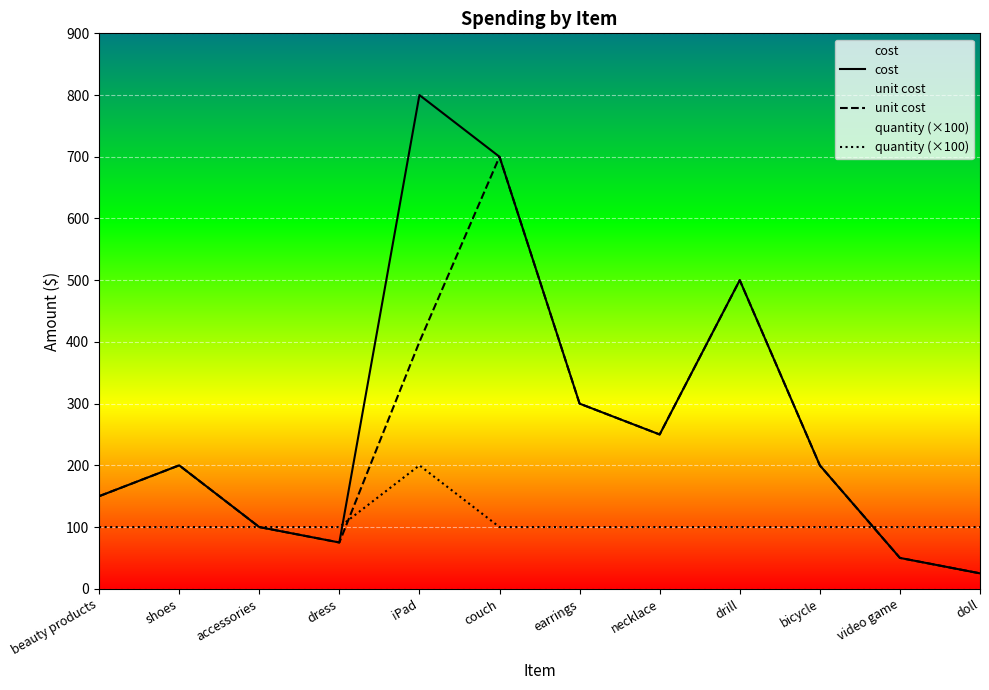

At which label is cost closest to 412?

drill